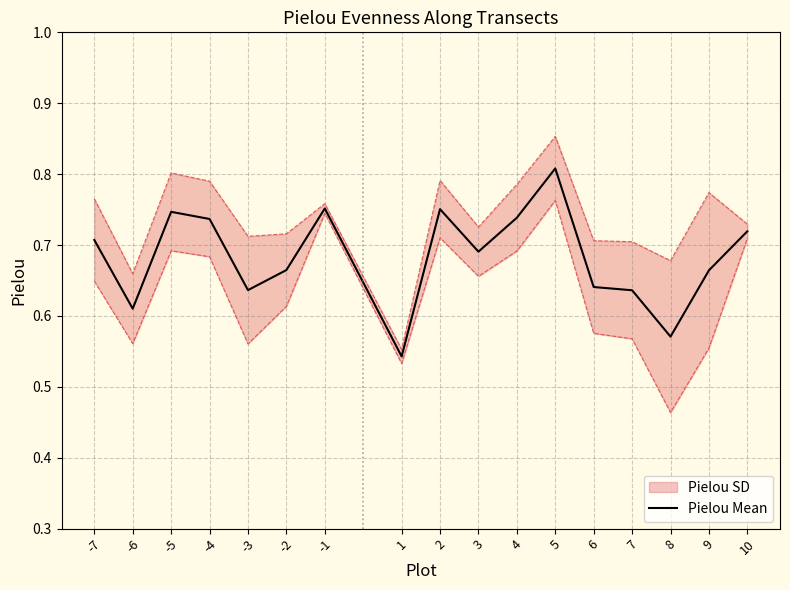

True or false: the data shows 0.6 at 7.

True